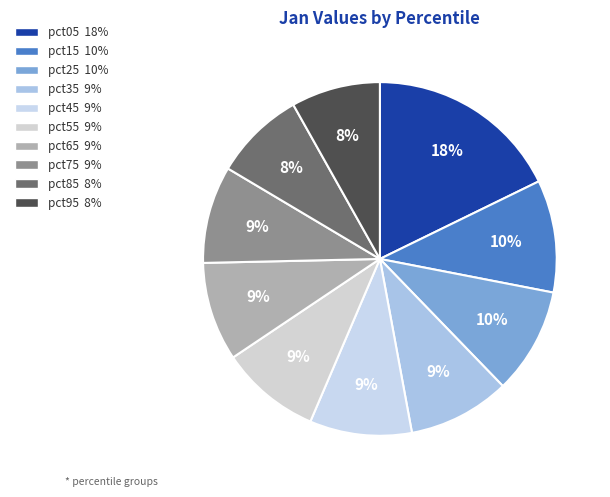

What is the smallest slice in the pie chart?

pct95